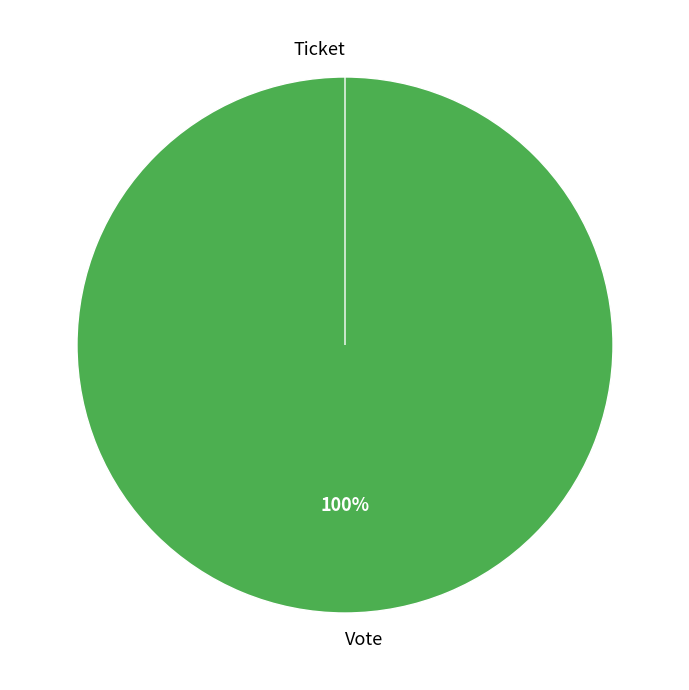

Which category has the biggest portion of the pie?

Vote